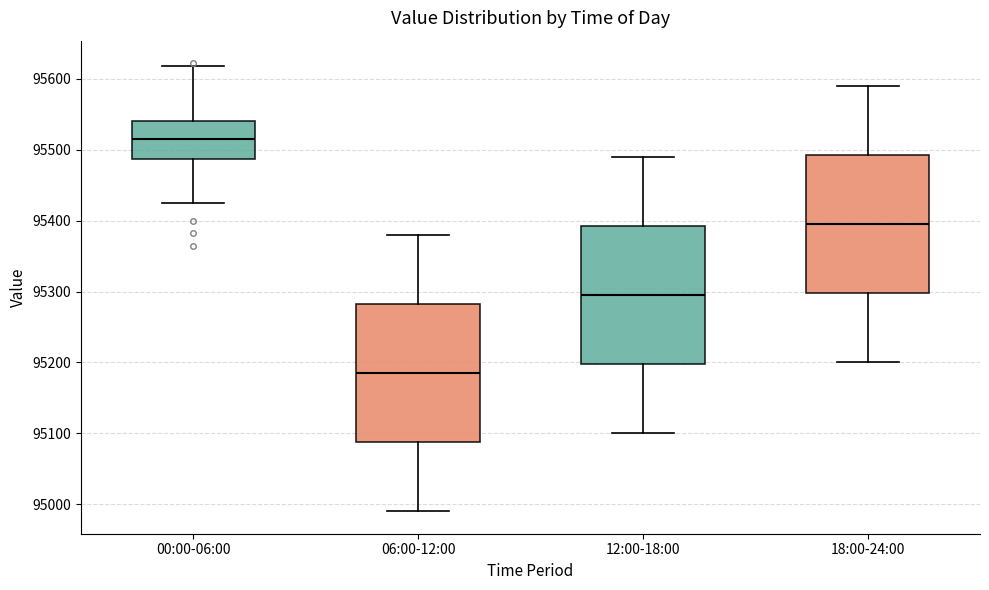

Where does the lower whisker of the box for 00:00-06:00 end on the y-axis? The values are not printed on the chart, so give them approximately, as read against the axis.

95430